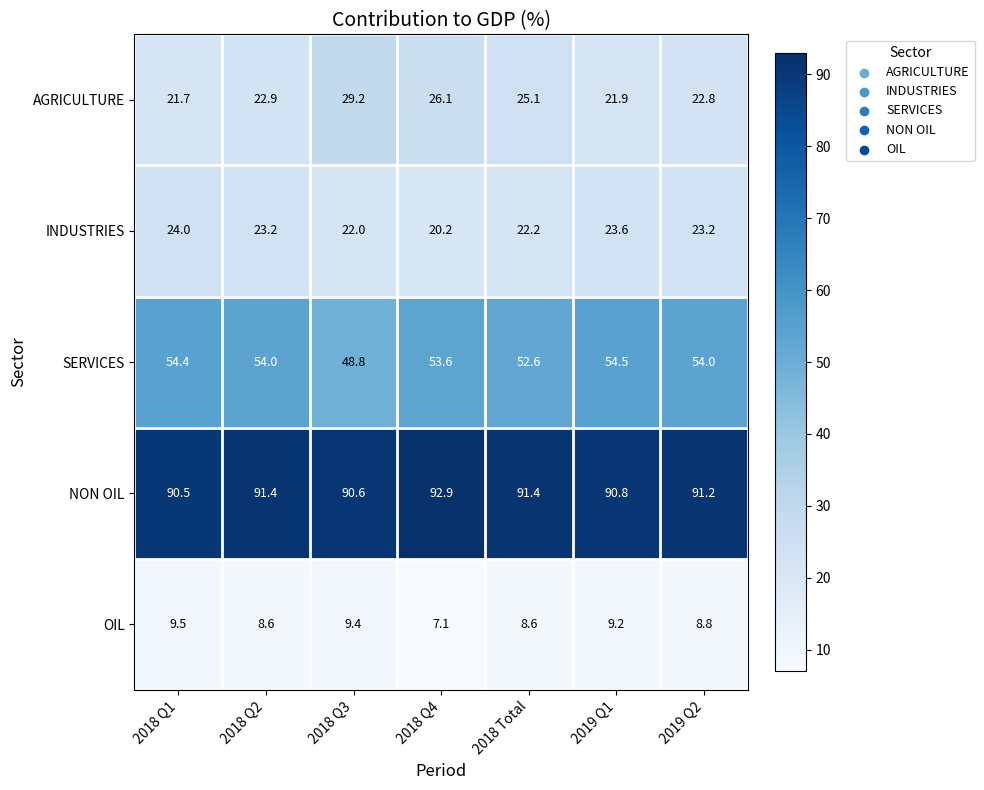

List the series in order of their peak value, highest first.

NON OIL, SERVICES, AGRICULTURE, INDUSTRIES, OIL